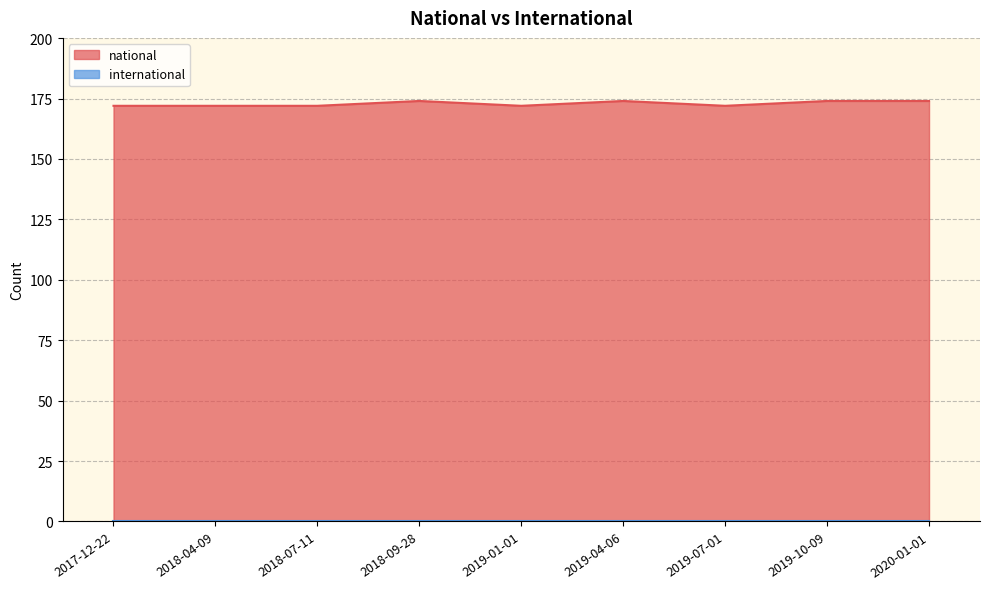

Which has a higher value, 2017-12-22 or 2018-04-09?

2017-12-22